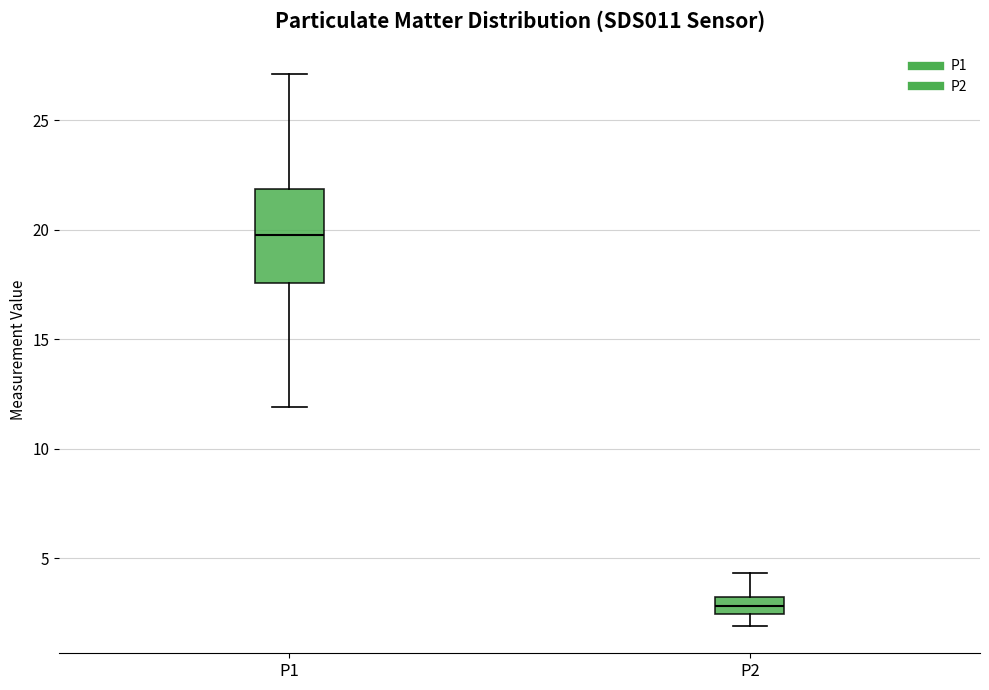

Where is the lower edge of the box for P2 on the y-axis? The values are not printed on the chart, so give them approximately, as read against the axis.

2.5